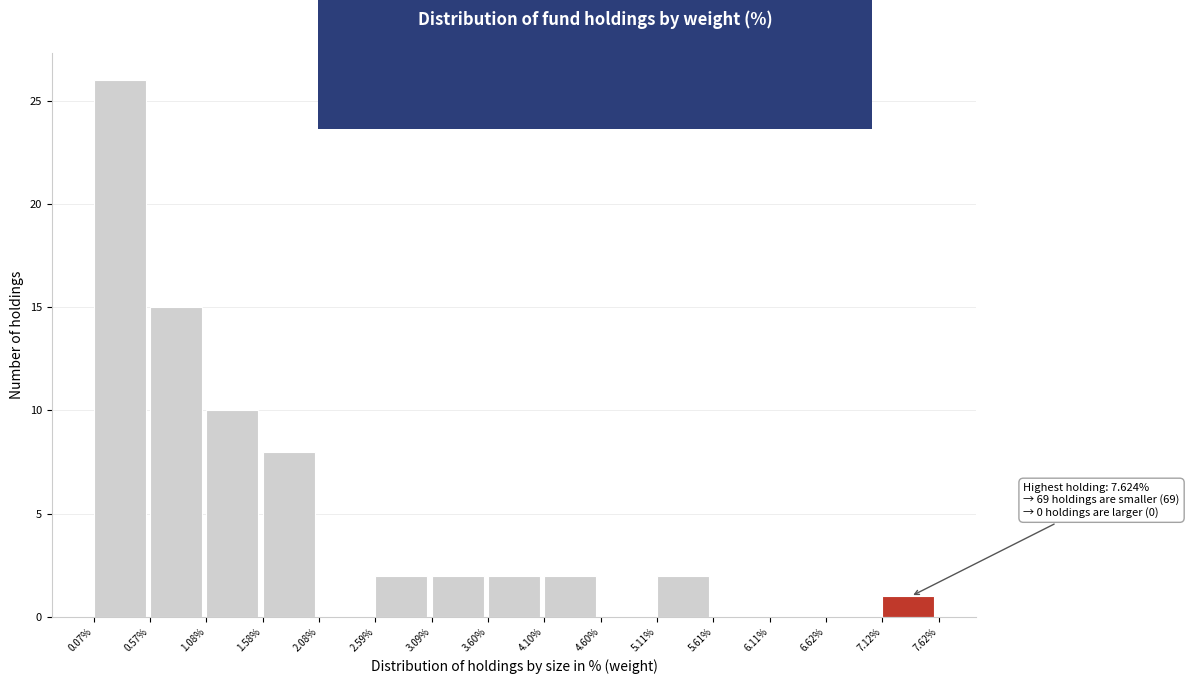

Which range on the x-axis has the tallest bar?

0.07% to 0.57%